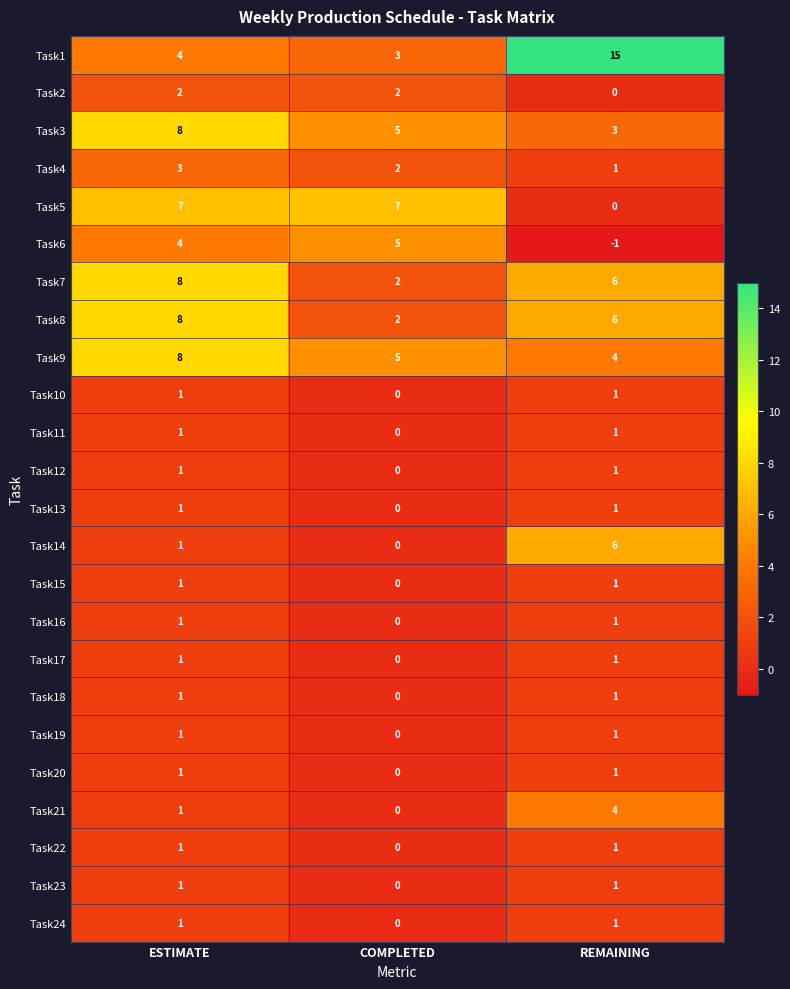

Which series has the largest total across all categories?

Task1